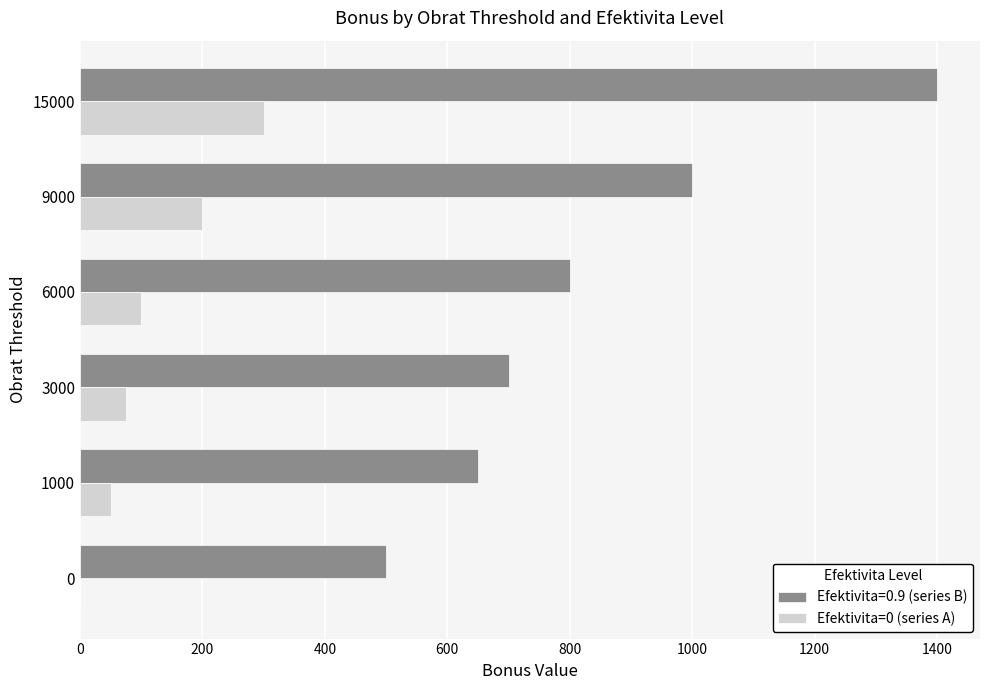

At which category is the sum across all series the highest?

15000